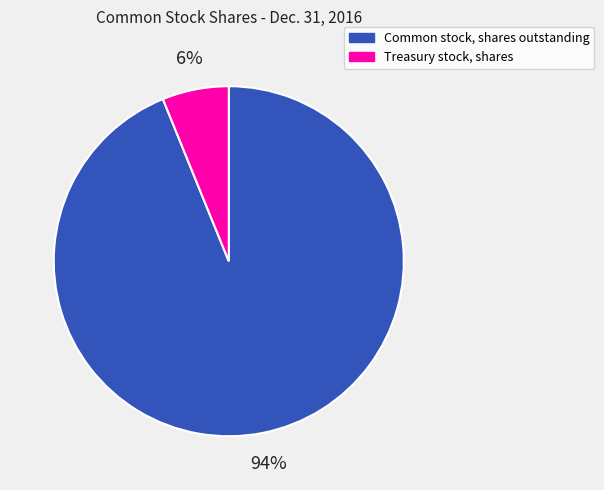

Count the number of slices in the pie.

2